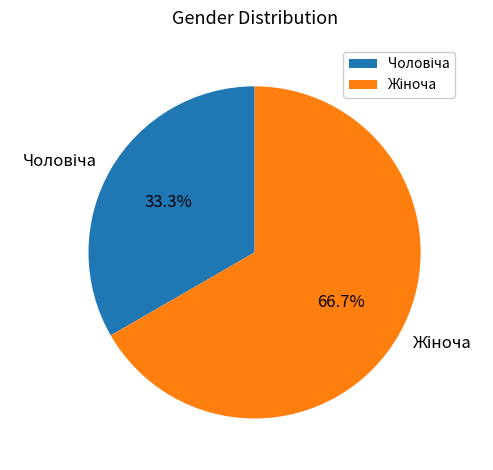

Is there any slice that represents more than half of the pie?

Yes